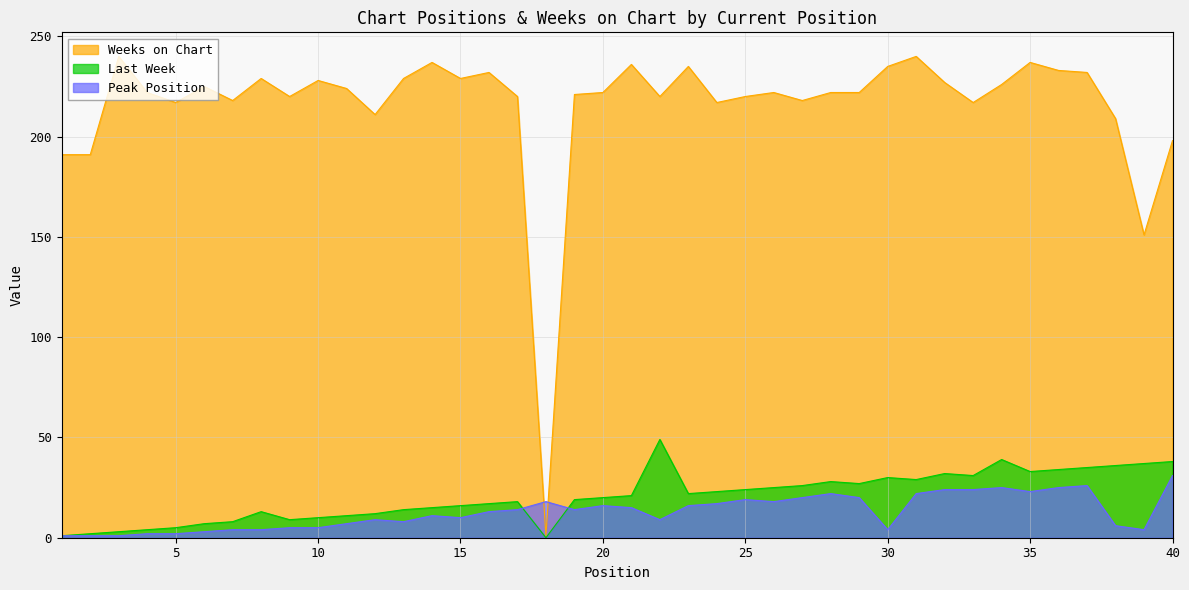

Where is the first local minimum for Last Week?

9